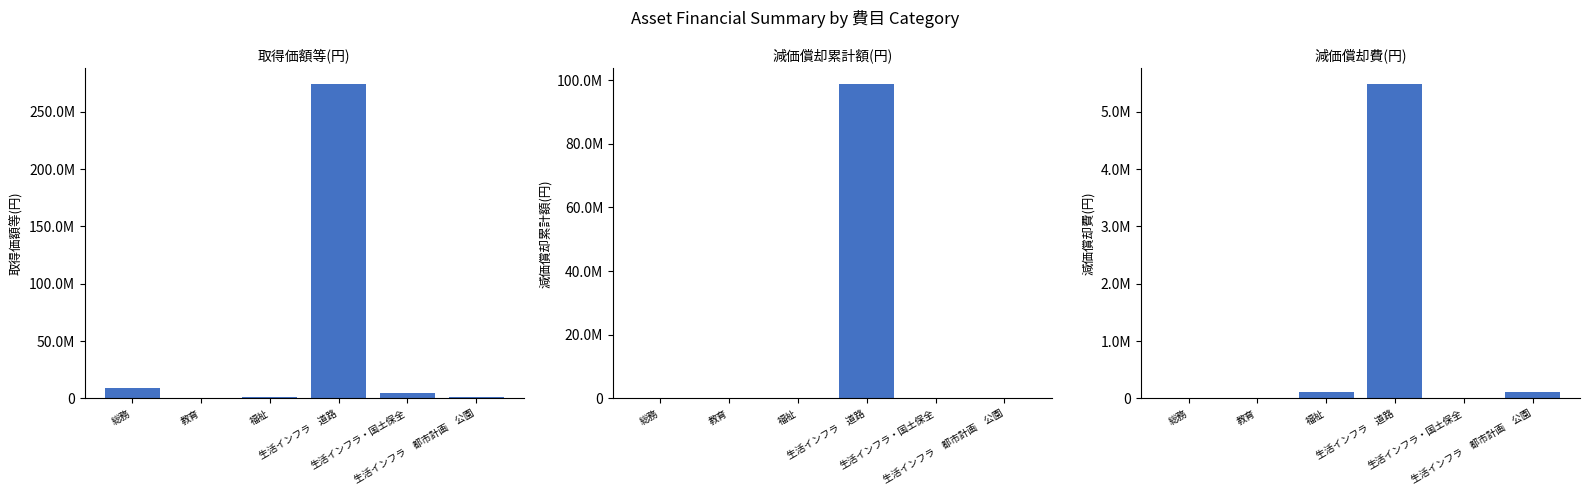

The value of 減価償却費(円) at 生活インフラ・国土保全 is 0. True or false?

True